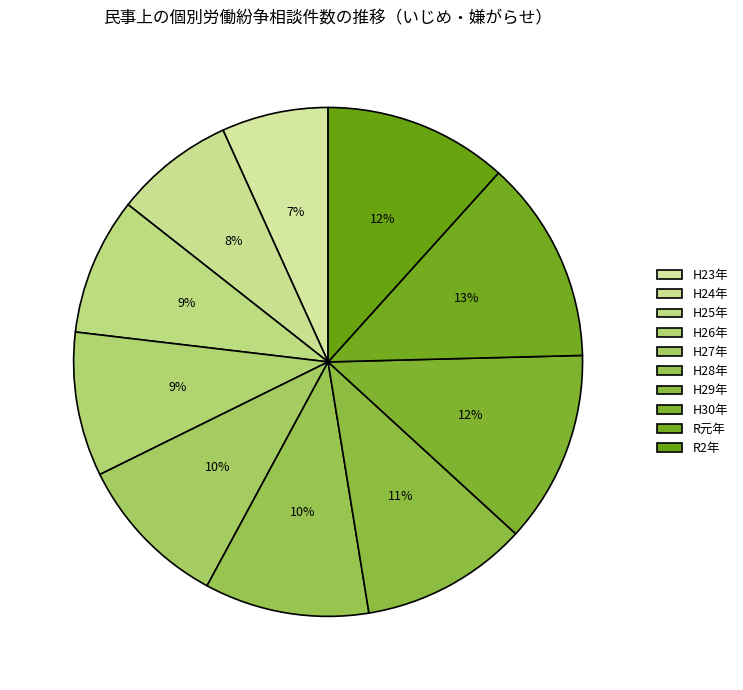

To the nearest percent, what percentage of the pie is R2年?

12%